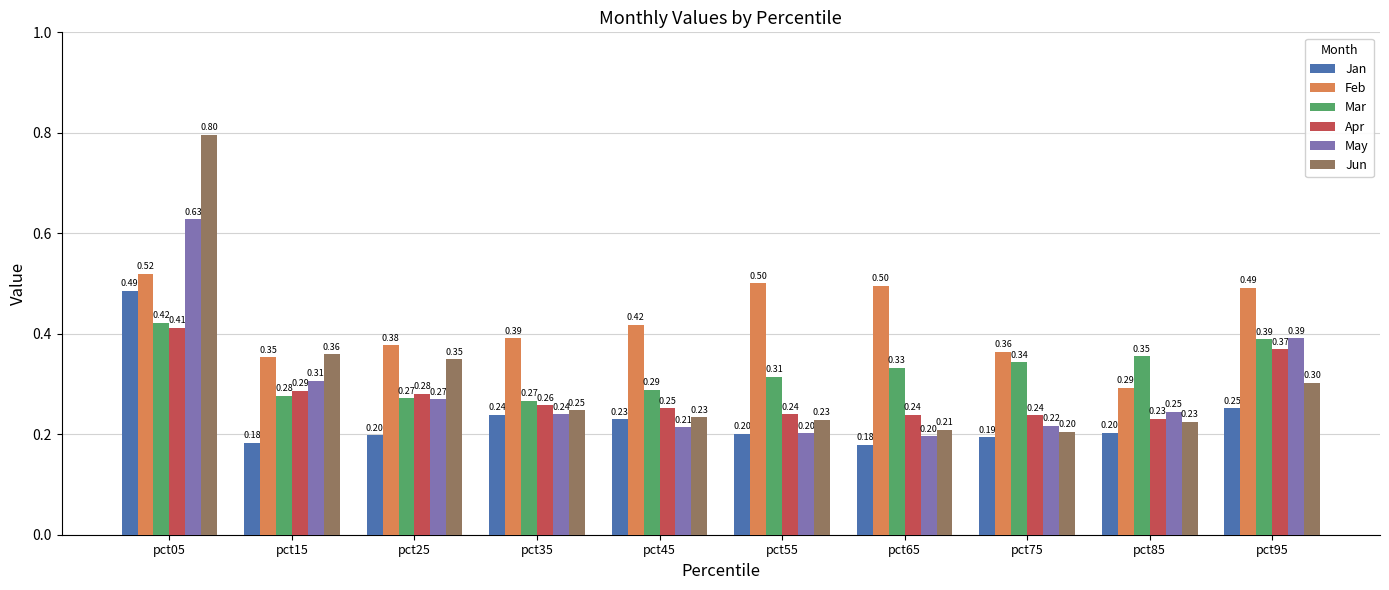

Which series has the widest spread of values?

Jun